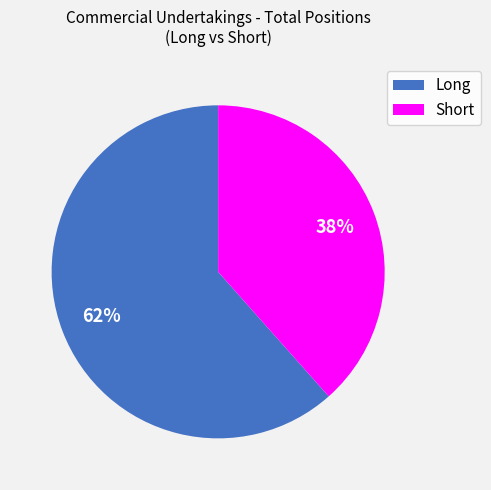

Combined, do Long and Short account for over 50%?

Yes